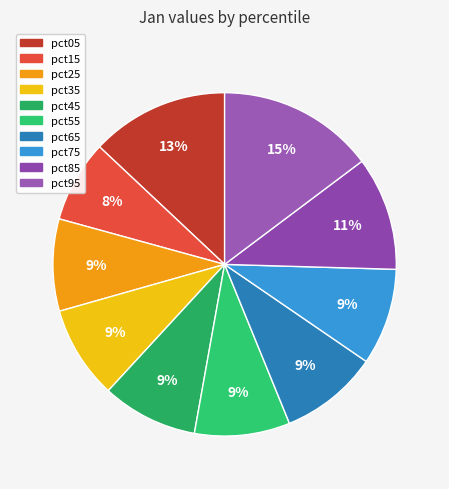

To the nearest percent, what percentage of the pie is pct05?

13%